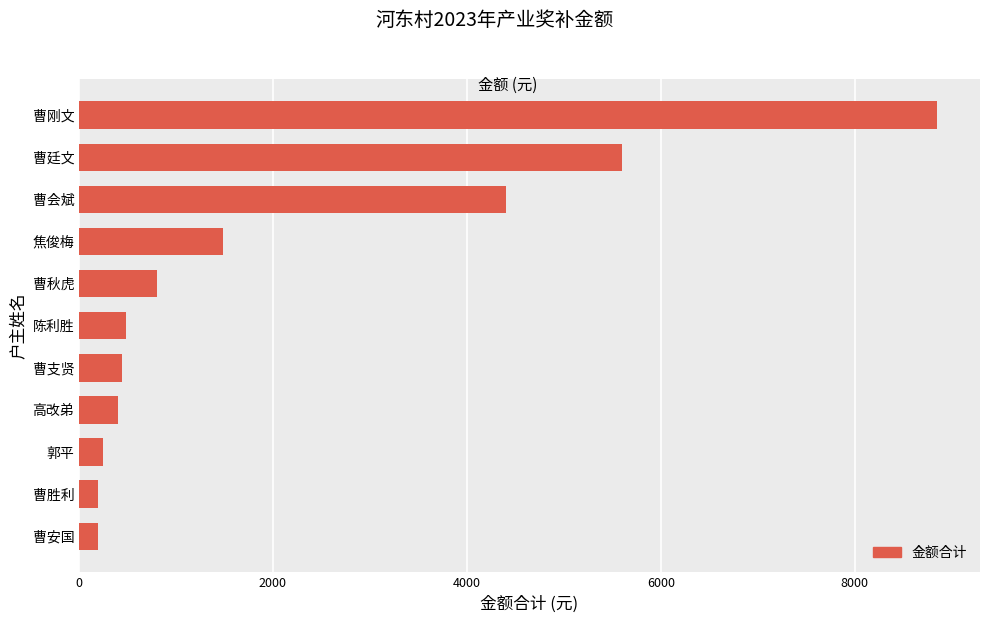

The value at 高改弟 is 400. True or false?

True